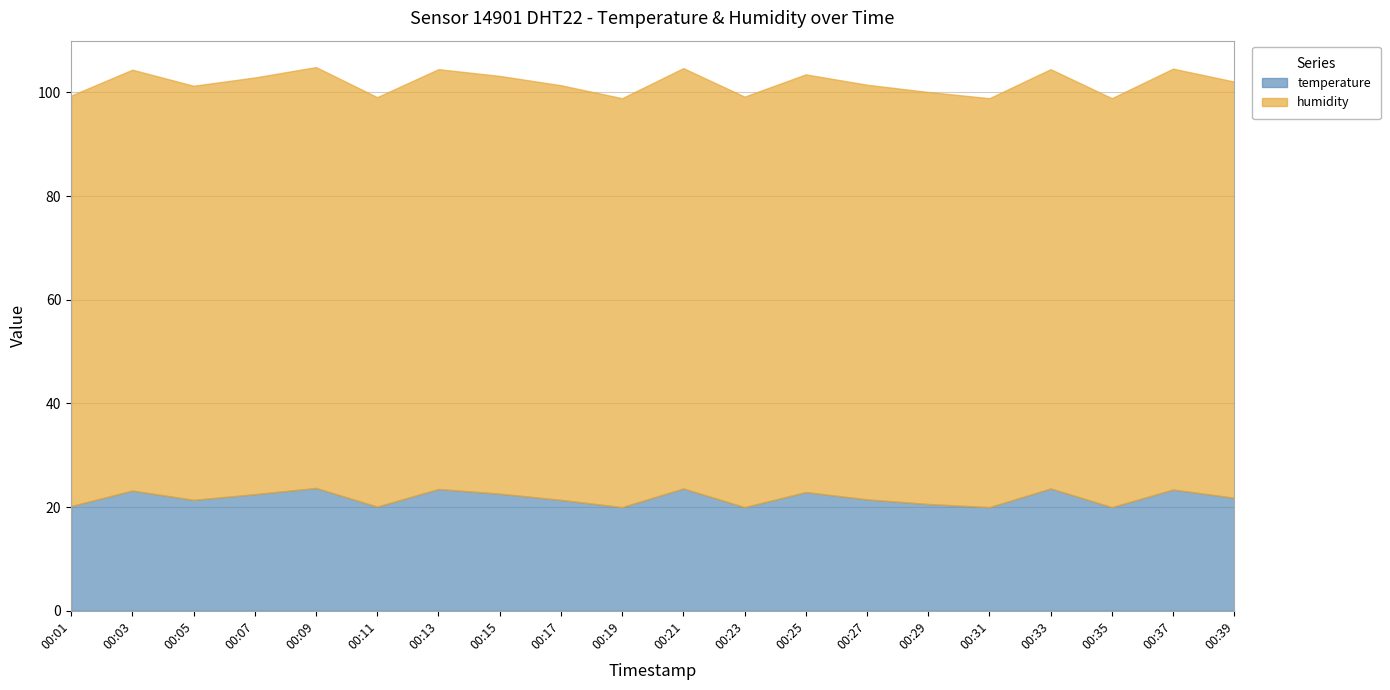

What is the minimum value shown in the chart?

20.0